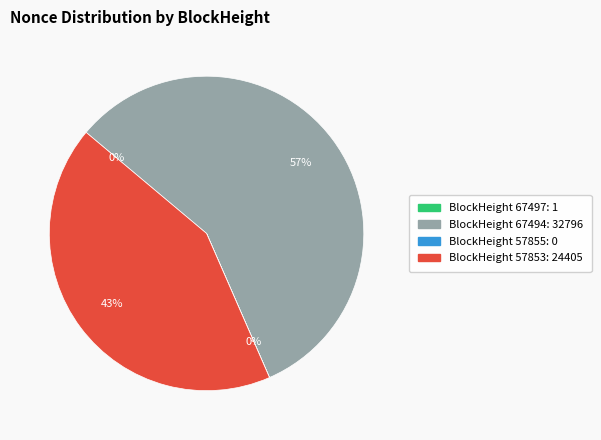

To the nearest percent, what is the difference between the largest and smallest slice percentages?

57%